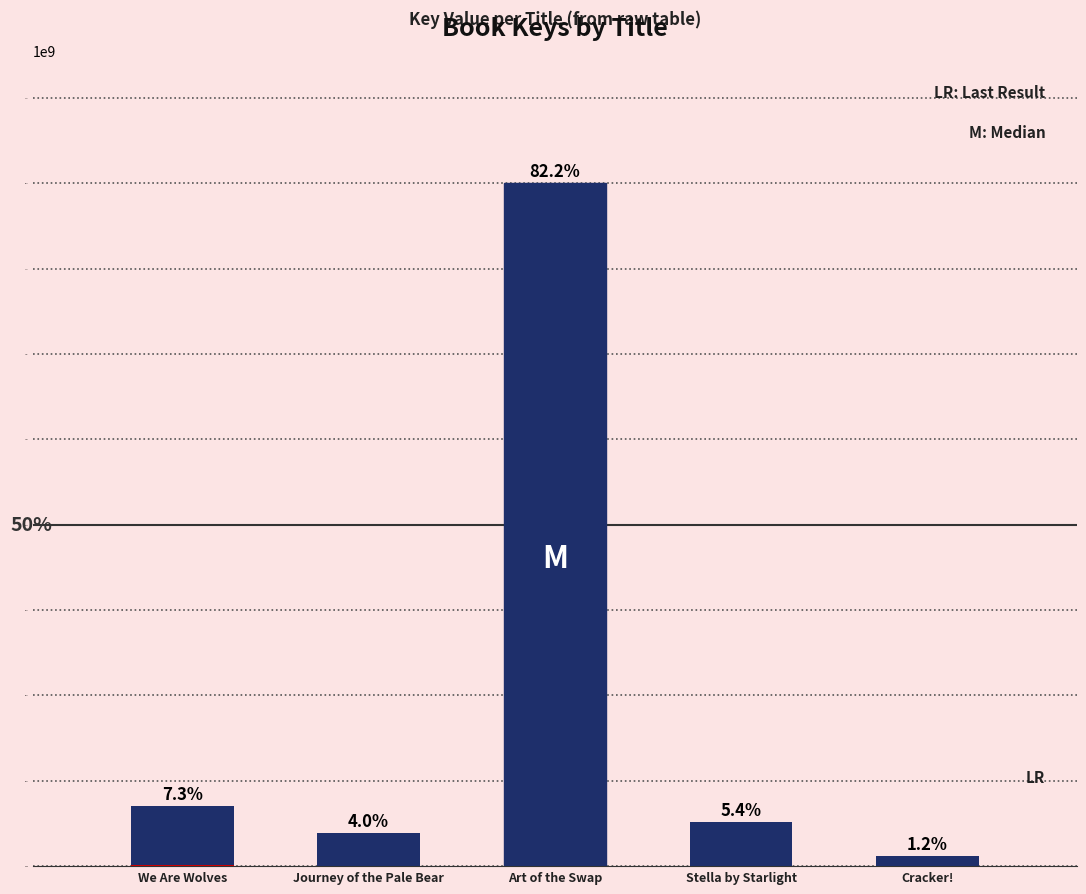

Which has a higher value, Stella by Starlight or Art of the Swap?

Art of the Swap